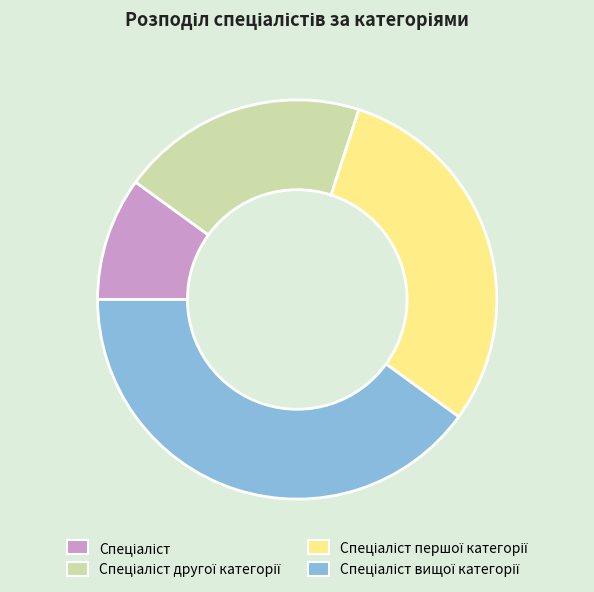

Does any single category account for the majority?

No